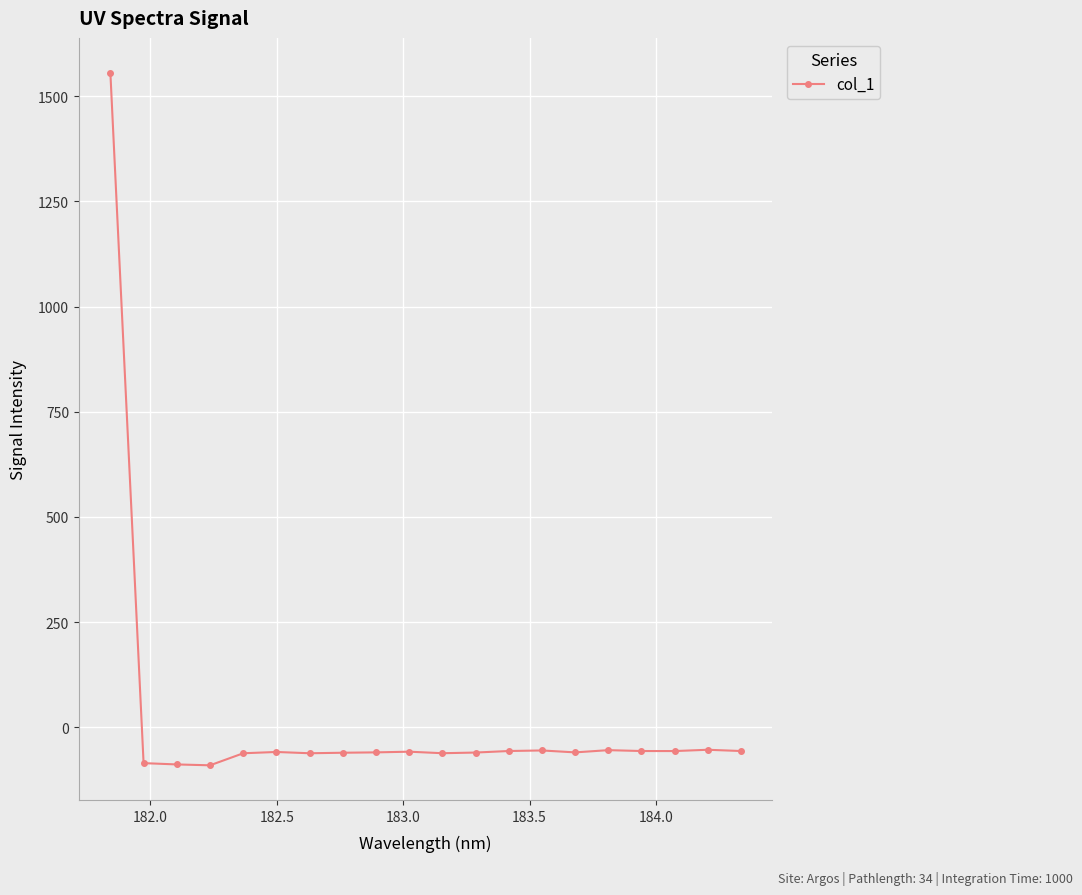

What is the value of the 12th point from the left?

-60.1